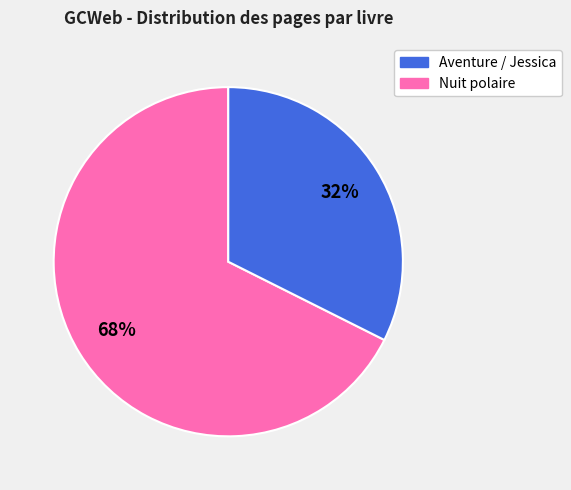

To the nearest percent, what is the average slice percentage?

50%